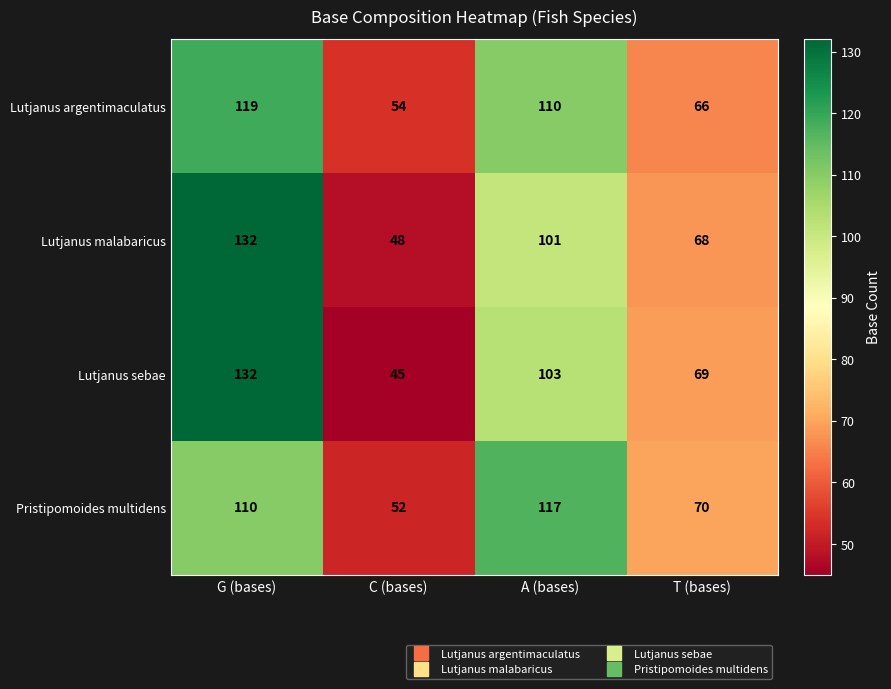

Count the number of data series in this chart.

4